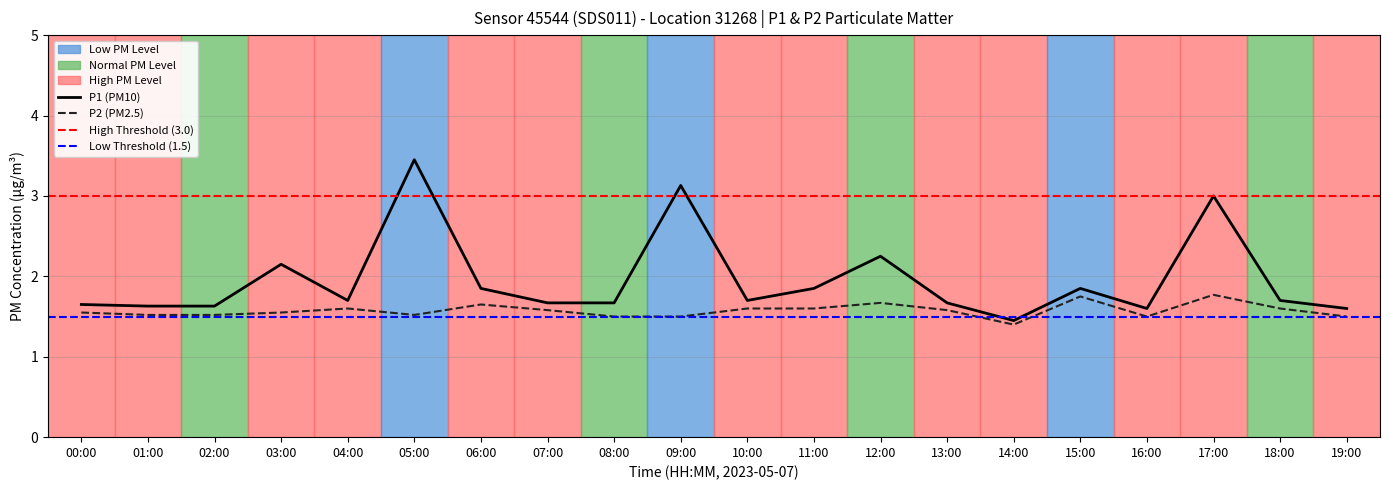

Where is the first local maximum for P2?

04:00